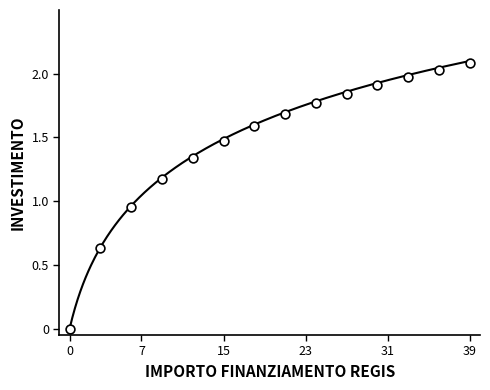

What is the range of Y values (max minus min)?

2.1